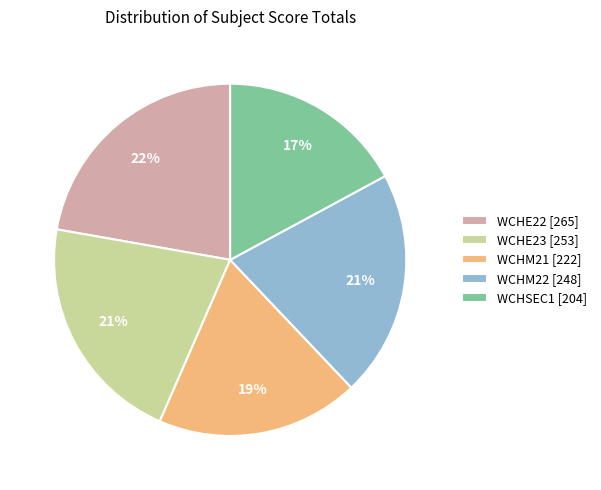

True or false: WCHM22 [248] accounts for 30% of the total.

False